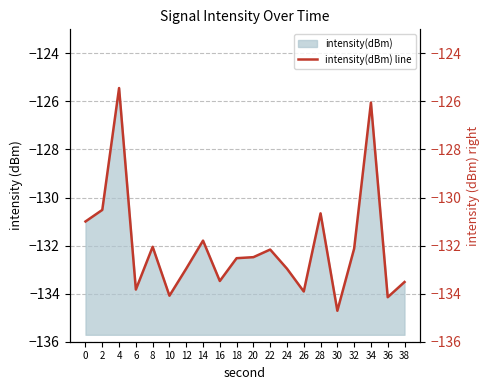

Reading left to right, list all the values displayed in this chart.

-131.0	-130.5	-125.4	-133.8	-132.0	-134.1	-133.0	-131.8	-133.5	-132.5	-132.5	-132.2	-133.0	-133.9	-130.7	-134.7	-132.1	-126.0	-134.1	-133.5